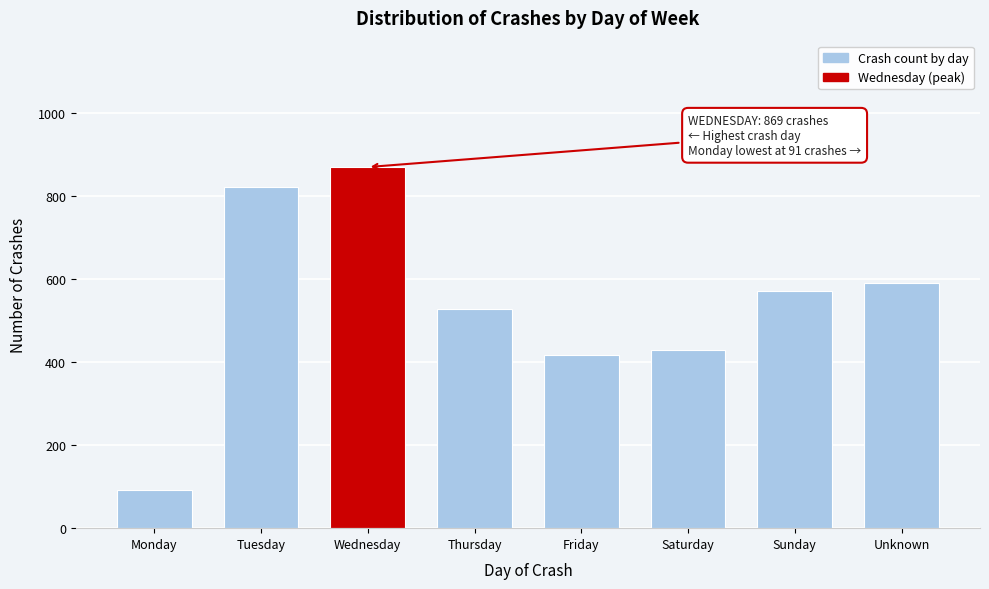

Reading left to right, list all the values displayed in this chart.

91	821	869	528	417	429	570	589